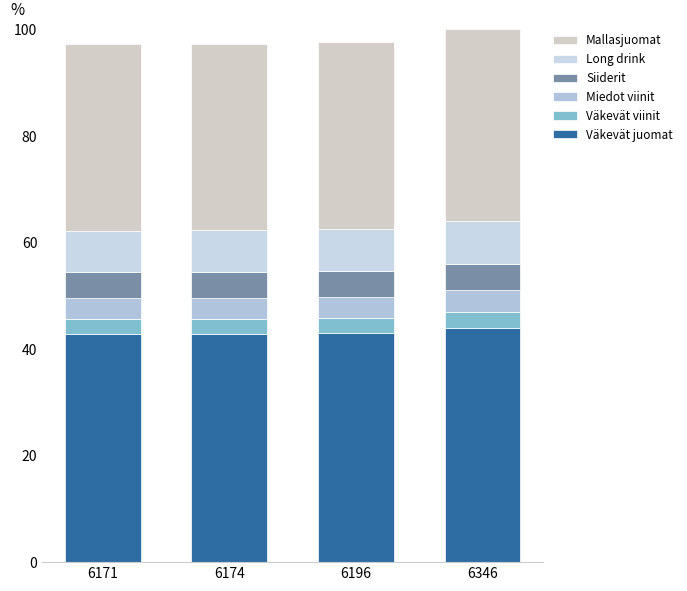

What is the sum of the Väkevät juomat values at 6171 and 6196?

85.7